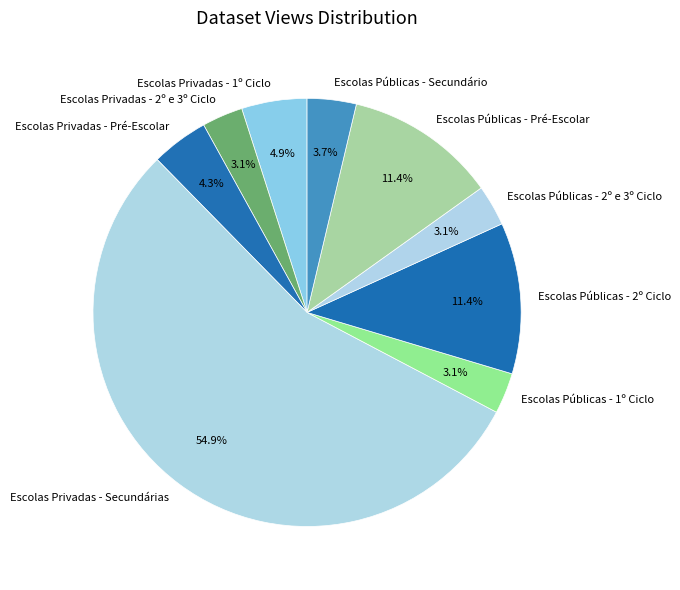

Is it true that Escolas Públicas - 2º Ciclo is 21% of the pie?

False